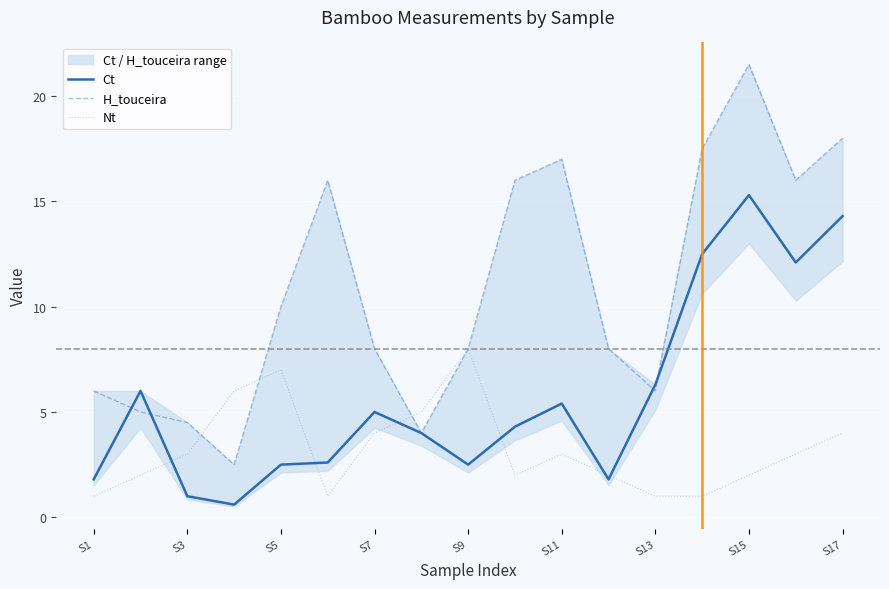

The H_touceira series shows 26.2 at S11. True or false?

False